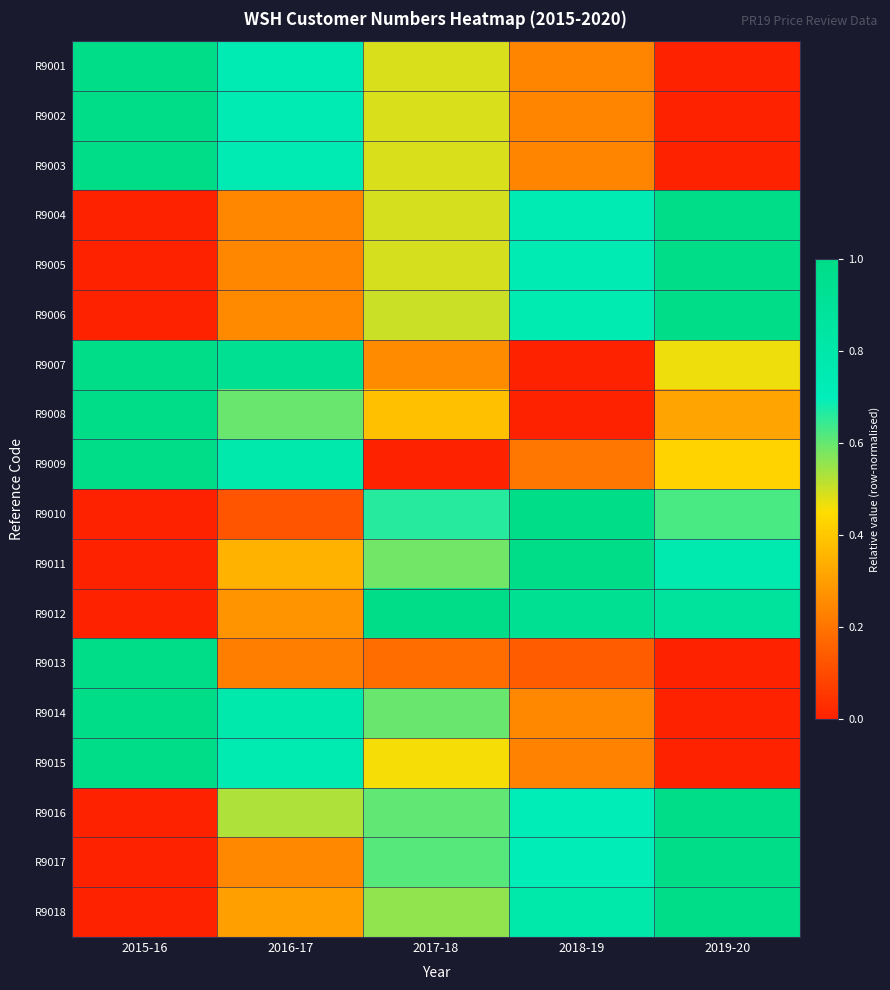

Rank the series at 2019-20 from lowest to highest value.

R9001, R9002, R9003, R9013, R9014, R9015, R9008, R9009, R9007, R9010, R9011, R9012, R9004, R9005, R9006, R9016, R9017, R9018